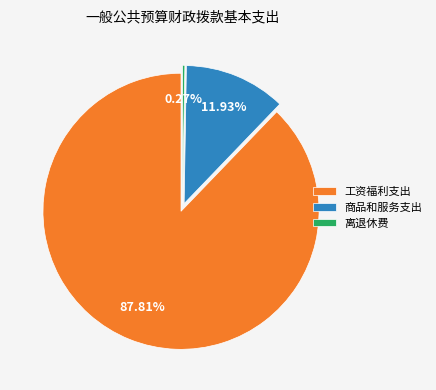

Which category has the biggest portion of the pie?

工资福利支出